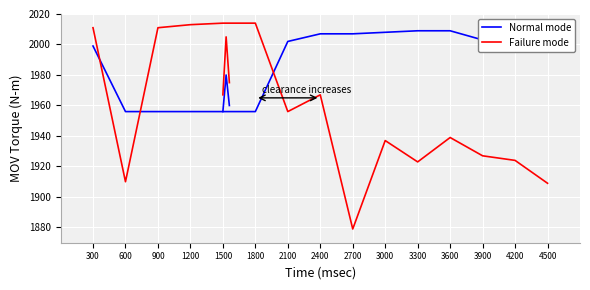

How many lines are shown in the chart?

2